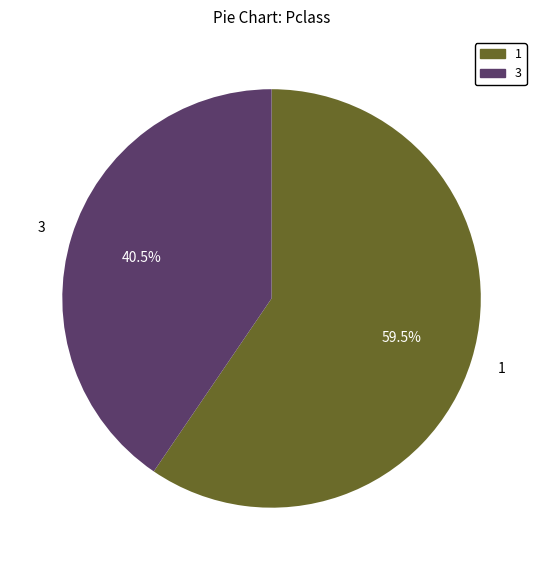

Approximately how many times larger is the value at 3 compared to 1?

0.7